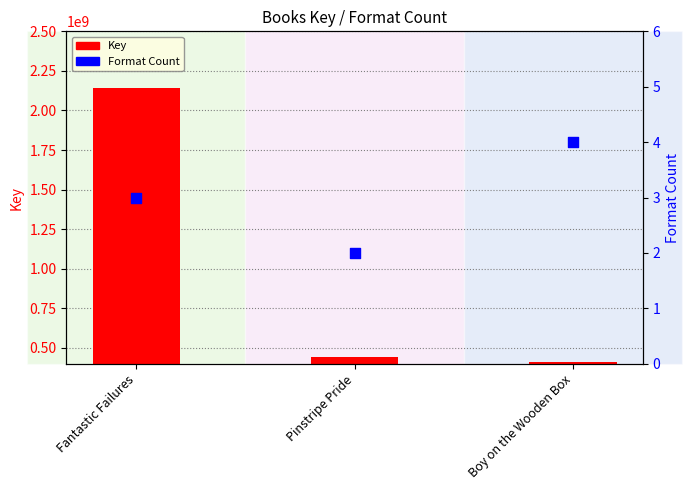

At how many categories does at least one series exceed 434939183?

2